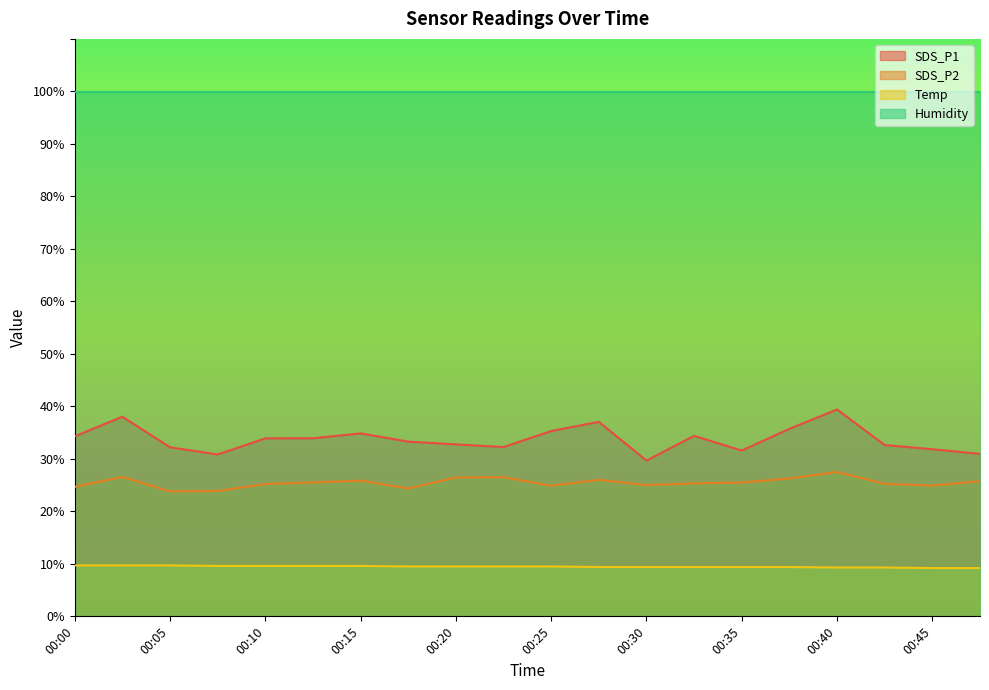

What are all the series names shown in the legend?

SDS_P1, SDS_P2, Temp, Humidity